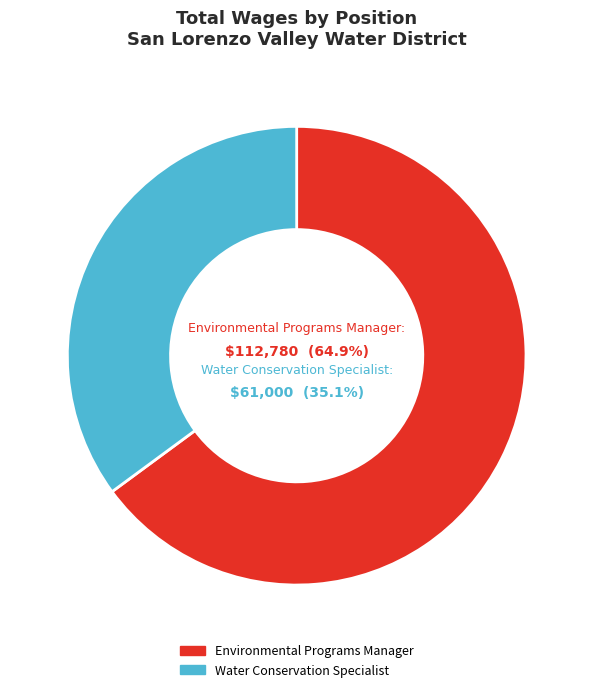

To the nearest percent, what is the combined percentage of Environmental Programs Manager and Water Conservation Specialist?

100%